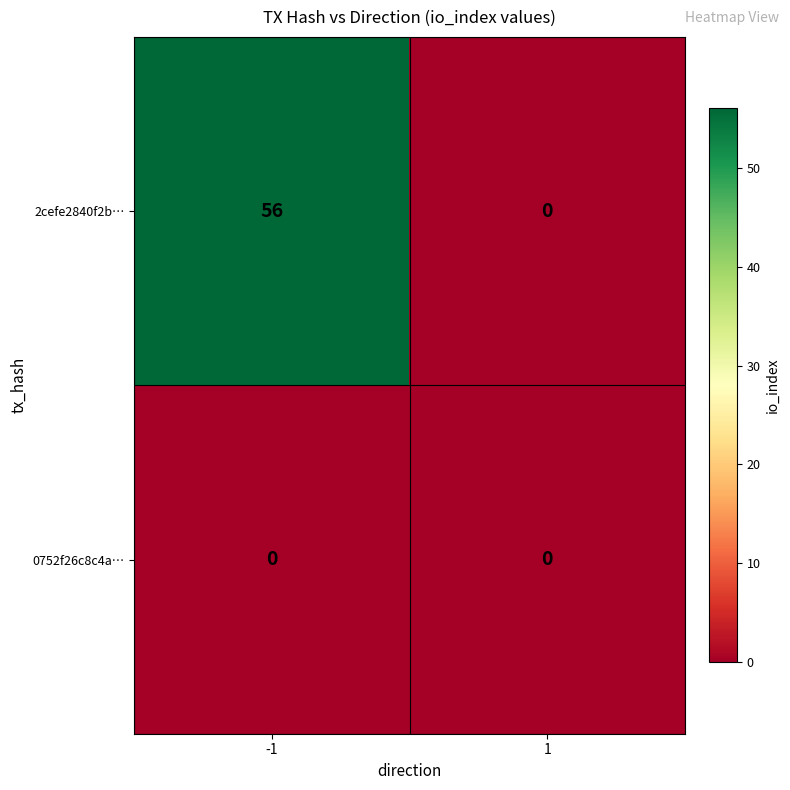

List the series in order of their peak value, highest first.

2cefe2840f2b…, 0752f26c8c4a…